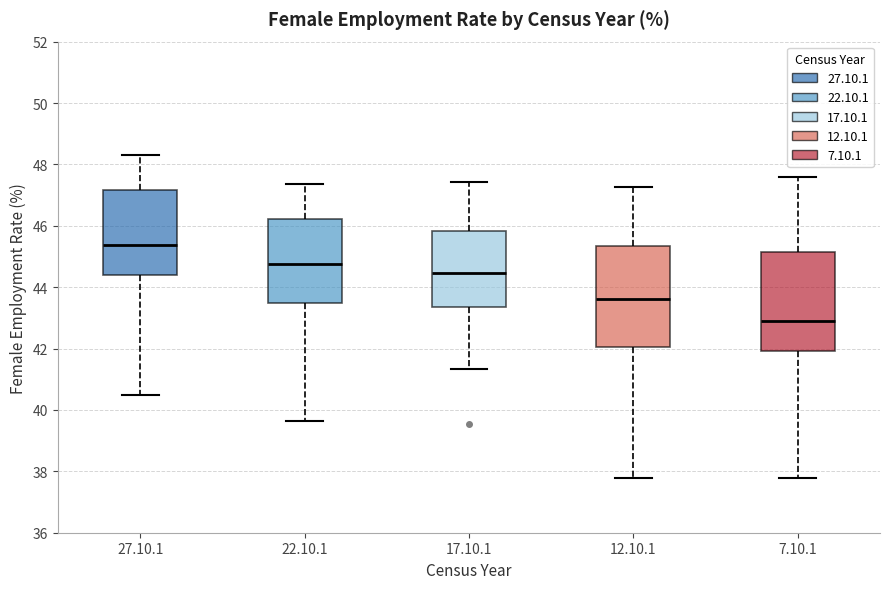

Reading left to right, read every box against the y-axis: the position of its median line, the range the box covers, and the ends of its whiskers. The values are not printed on the chart, so give them approximately, as read against the axis.

27.10.1: median 45.4, box 44.4 to 47.2, whiskers 40.4 to 48.4
22.10.1: median 44.8, box 43.4 to 46.2, whiskers 39.6 to 47.4
17.10.1: median 44.4, box 43.4 to 45.8, whiskers 41.4 to 47.4
12.10.1: median 43.6, box 42.0 to 45.4, whiskers 37.8 to 47.2
7.10.1: median 43.0, box 42.0 to 45.2, whiskers 37.8 to 47.6